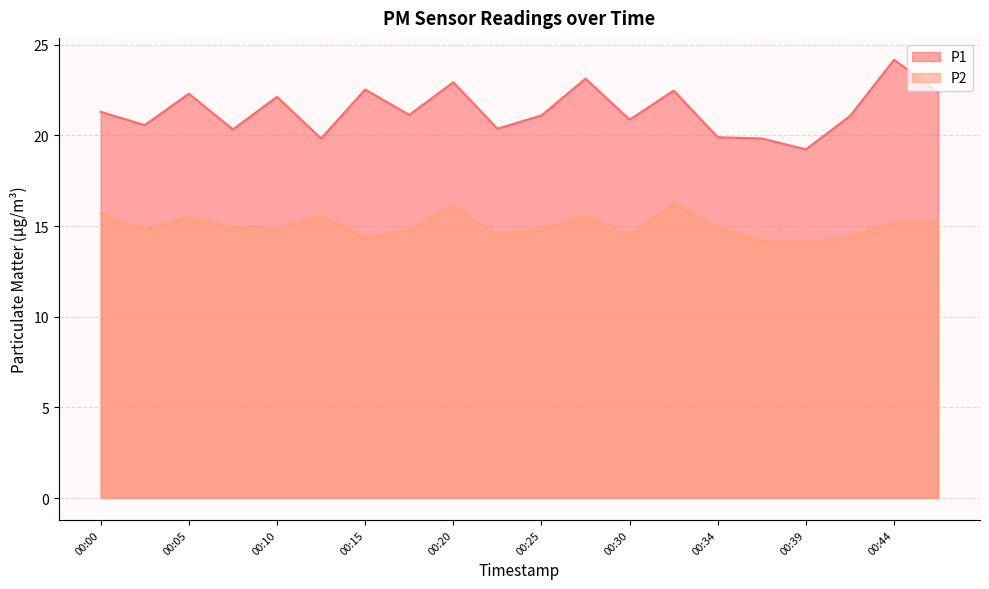

Rank the categories by P2 value from highest to lowest.

00:32, 00:20, 00:00, 00:13, 00:27, 00:05, 00:47, 00:44, 00:08, 00:34, 00:10, 00:25, 00:03, 00:17, 00:22, 00:30, 00:42, 00:15, 00:37, 00:39